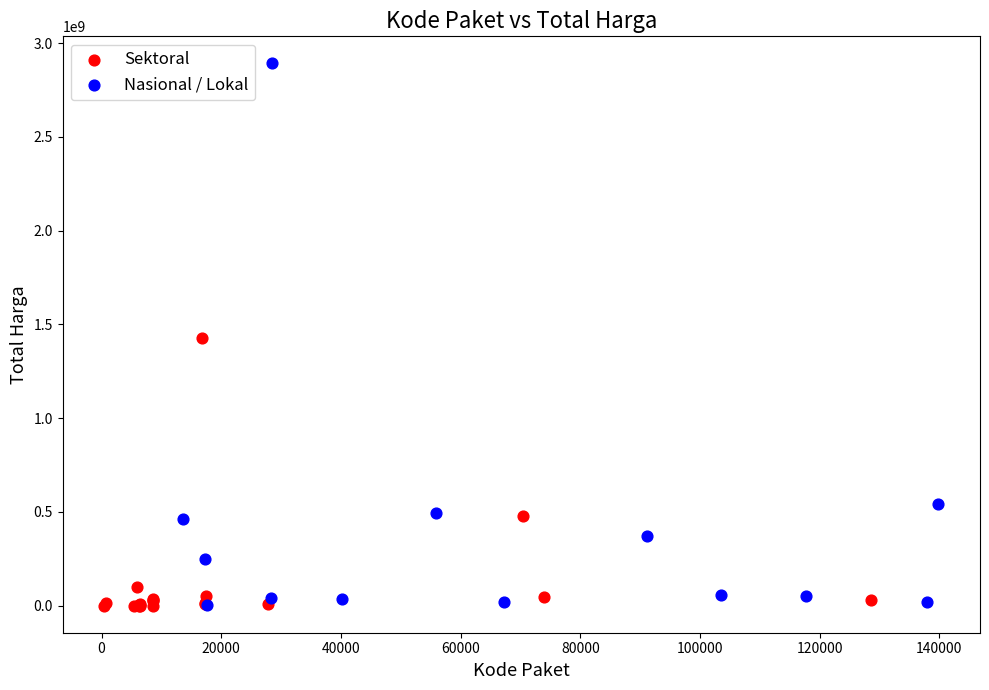

Which series has the widest spread of Y values?

Nasional / Lokal